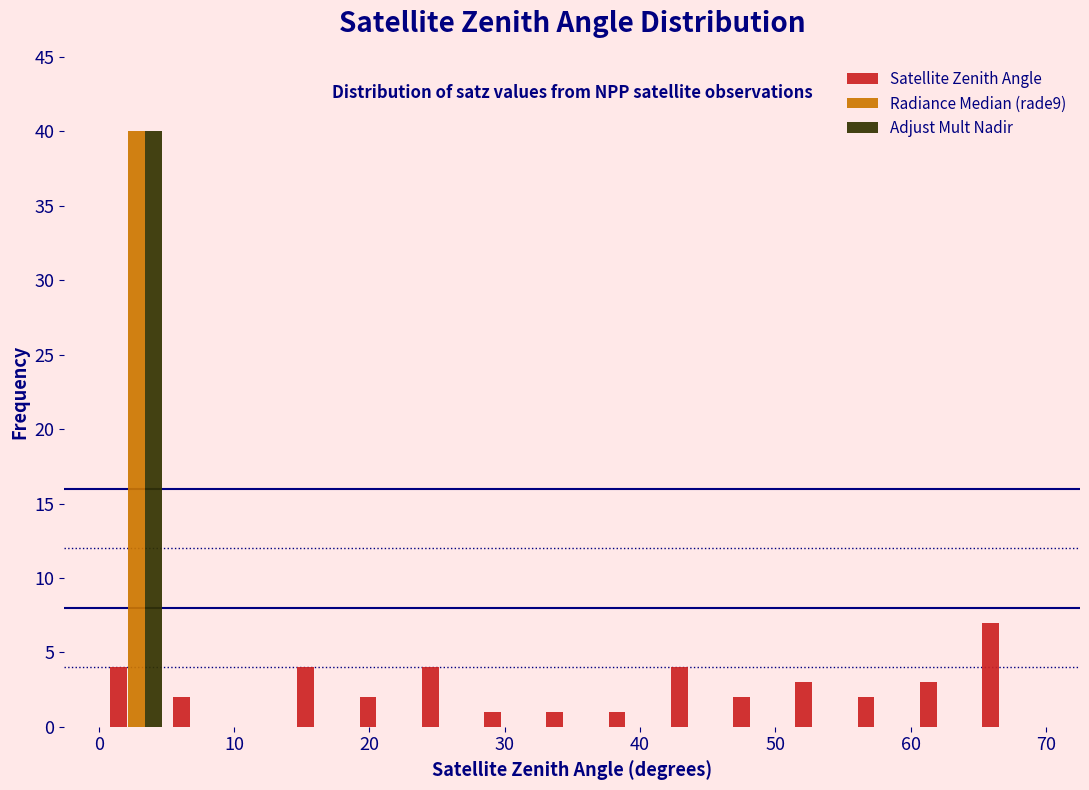

Reading left to right, transcribe this chart: for each range on the x-axis, give the height of each series' bar. Neither the bar edges nor the heights are printed on the chart, so give them approximately, as read against the axes.

0 to 5: Satellite Zenith Angle=4	Radiance Median (rade9)=40	Adjust Mult Nadir=40
5 to 10: Satellite Zenith Angle=2	Radiance Median (rade9)=0	Adjust Mult Nadir=0
10 to 14: Satellite Zenith Angle=0	Radiance Median (rade9)=0	Adjust Mult Nadir=0
14 to 19: Satellite Zenith Angle=4	Radiance Median (rade9)=0	Adjust Mult Nadir=0
19 to 23: Satellite Zenith Angle=2	Radiance Median (rade9)=0	Adjust Mult Nadir=0
23 to 28: Satellite Zenith Angle=4	Radiance Median (rade9)=0	Adjust Mult Nadir=0
28 to 33: Satellite Zenith Angle=1	Radiance Median (rade9)=0	Adjust Mult Nadir=0
33 to 37: Satellite Zenith Angle=1	Radiance Median (rade9)=0	Adjust Mult Nadir=0
37 to 42: Satellite Zenith Angle=1	Radiance Median (rade9)=0	Adjust Mult Nadir=0
42 to 46: Satellite Zenith Angle=4	Radiance Median (rade9)=0	Adjust Mult Nadir=0
46 to 51: Satellite Zenith Angle=2	Radiance Median (rade9)=0	Adjust Mult Nadir=0
51 to 56: Satellite Zenith Angle=3	Radiance Median (rade9)=0	Adjust Mult Nadir=0
56 to 60: Satellite Zenith Angle=2	Radiance Median (rade9)=0	Adjust Mult Nadir=0
60 to 65: Satellite Zenith Angle=3	Radiance Median (rade9)=0	Adjust Mult Nadir=0
65 to 70: Satellite Zenith Angle=7	Radiance Median (rade9)=0	Adjust Mult Nadir=0